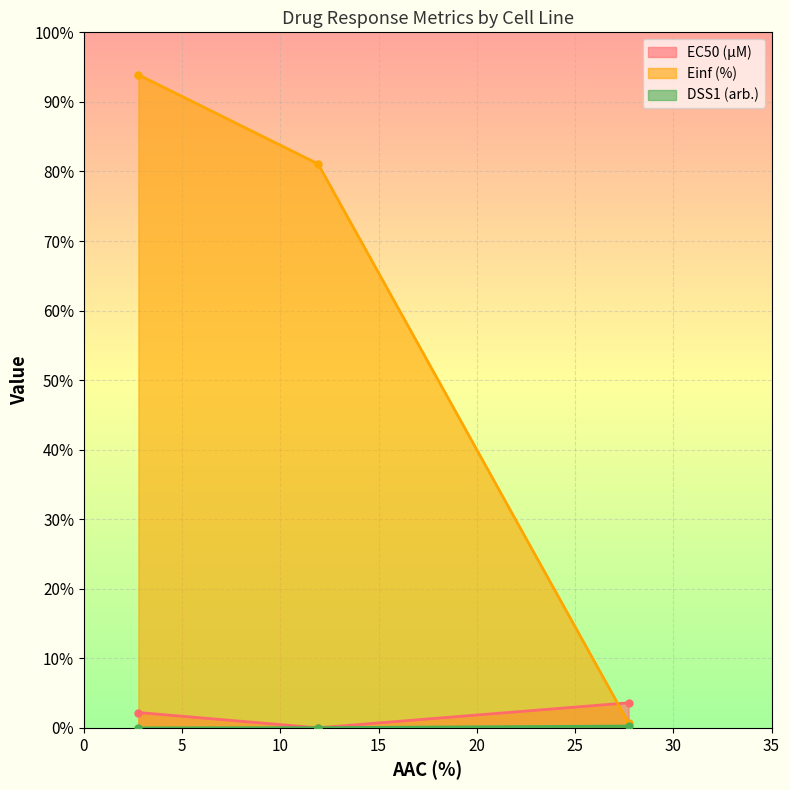

Which series has the widest spread of values?

Einf (%)